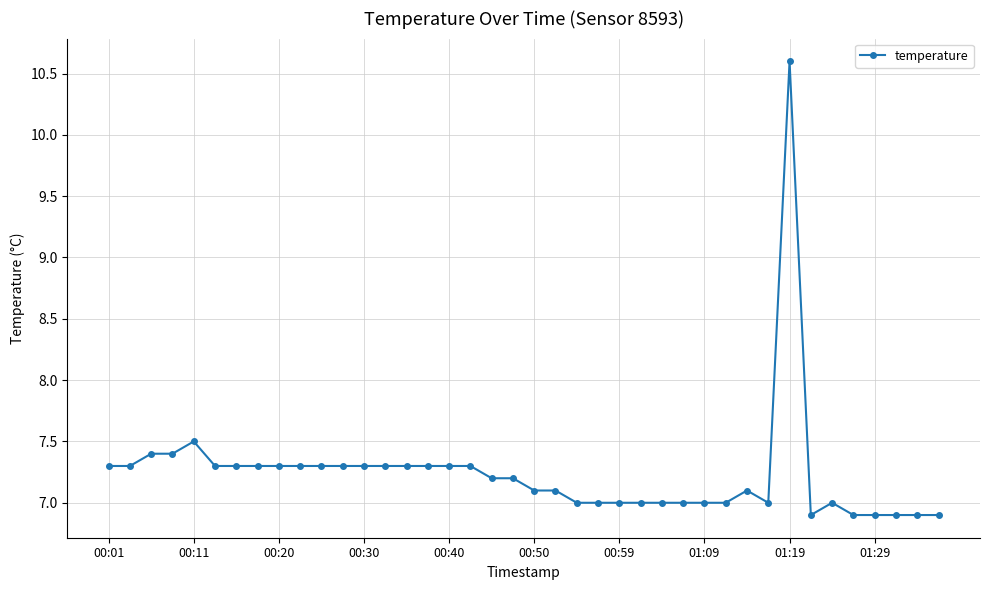

How many categories are shown in the chart?

40